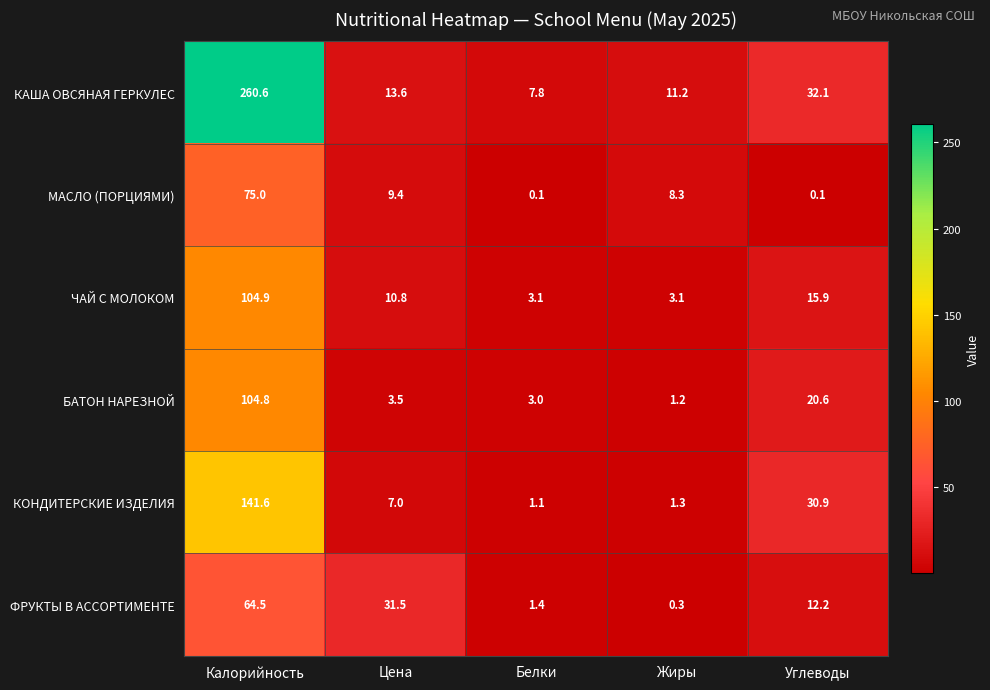

Which category has the highest value across all series?

Калорийность